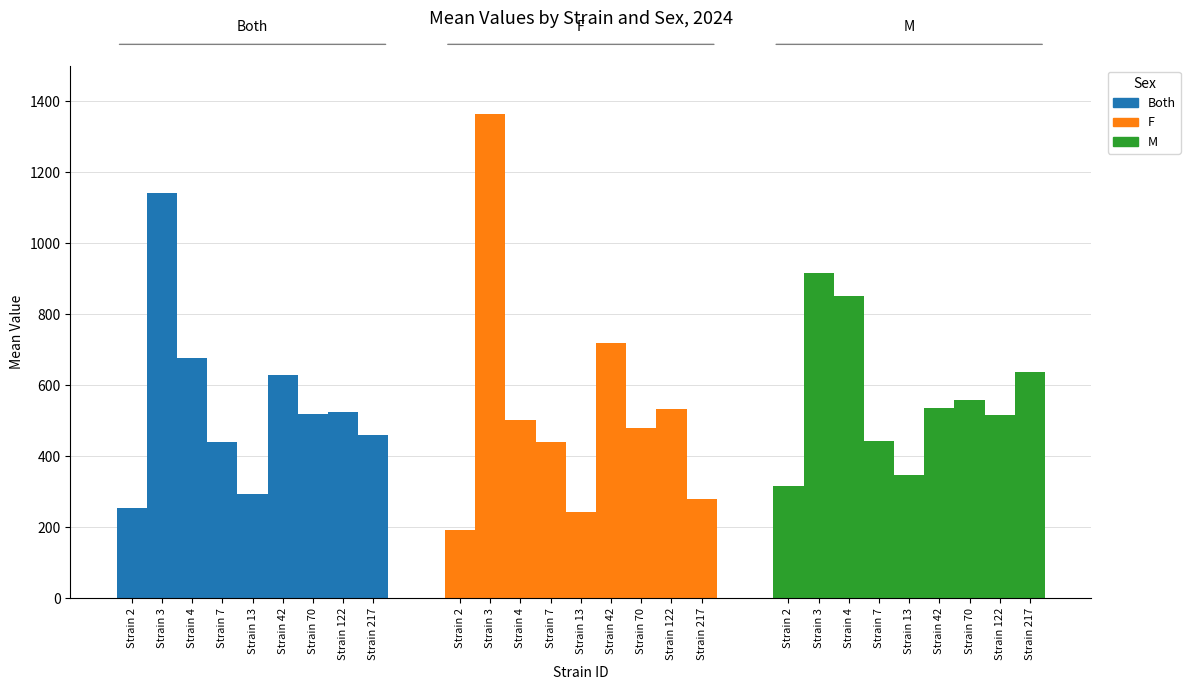

Read the both value at 3.

1140.1